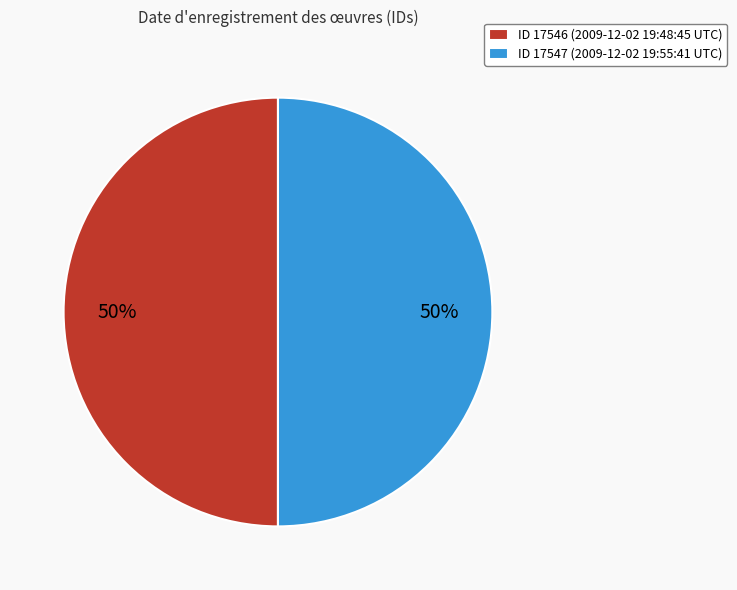

Do ID 17547 (2009-12-02 19:55:41 UTC) and ID 17546 (2009-12-02 19:48:45 UTC) together represent more than half of the pie?

Yes